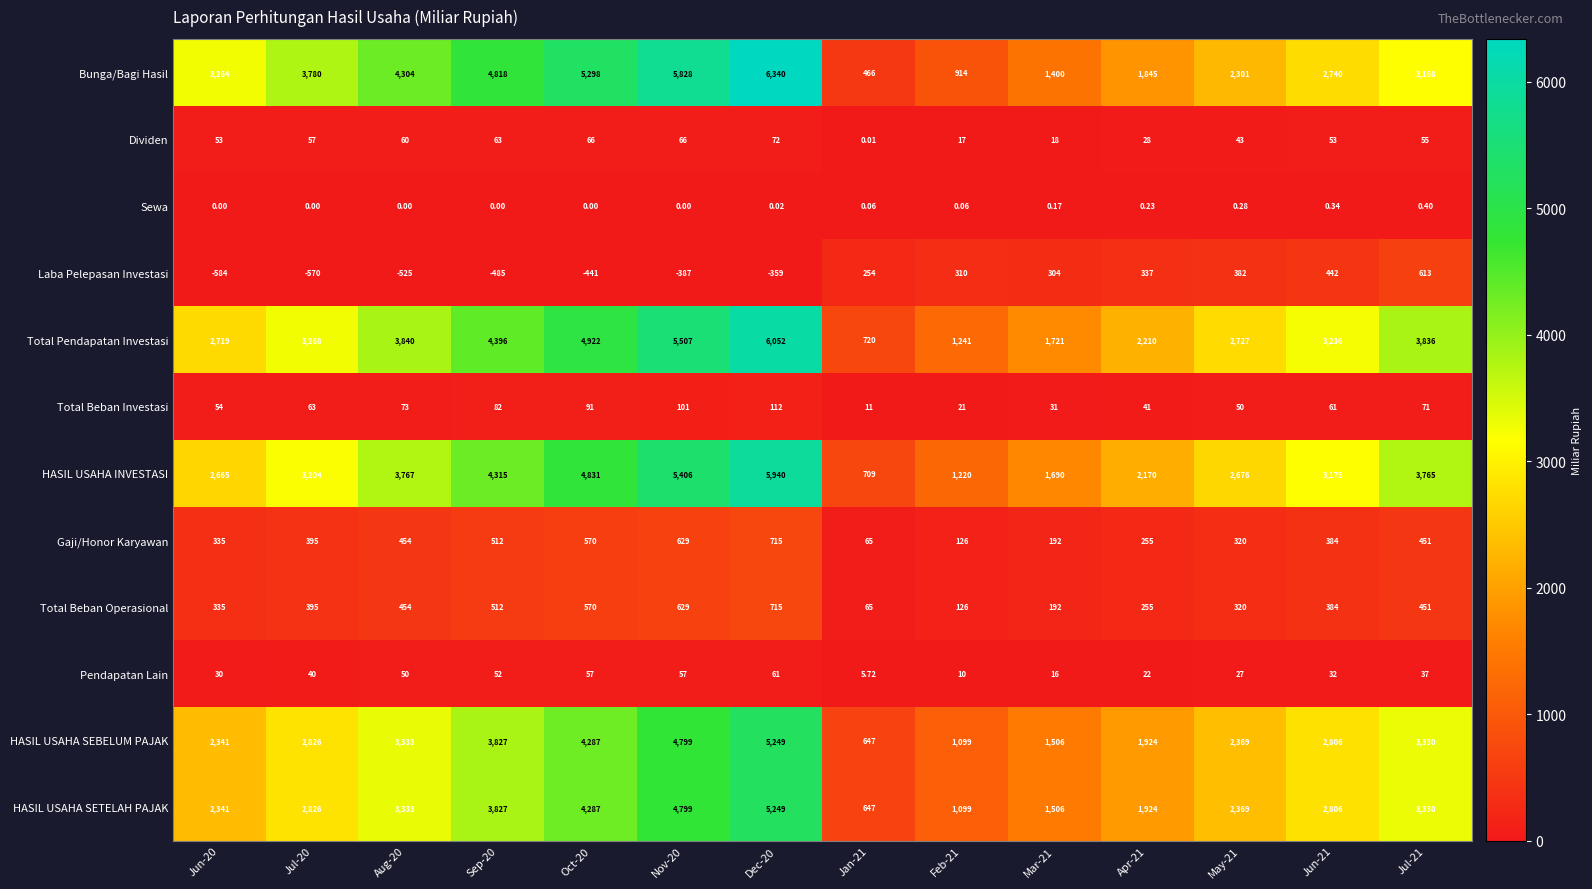

Which series has the widest spread of values?

Bunga/Bagi Hasil